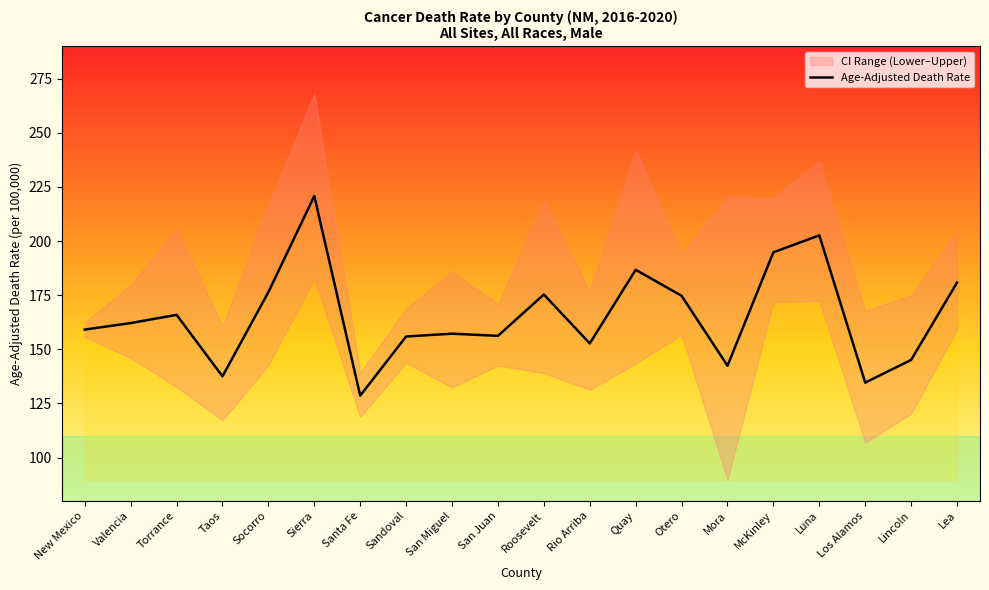

Is this an area chart (filled region under the line)?

No